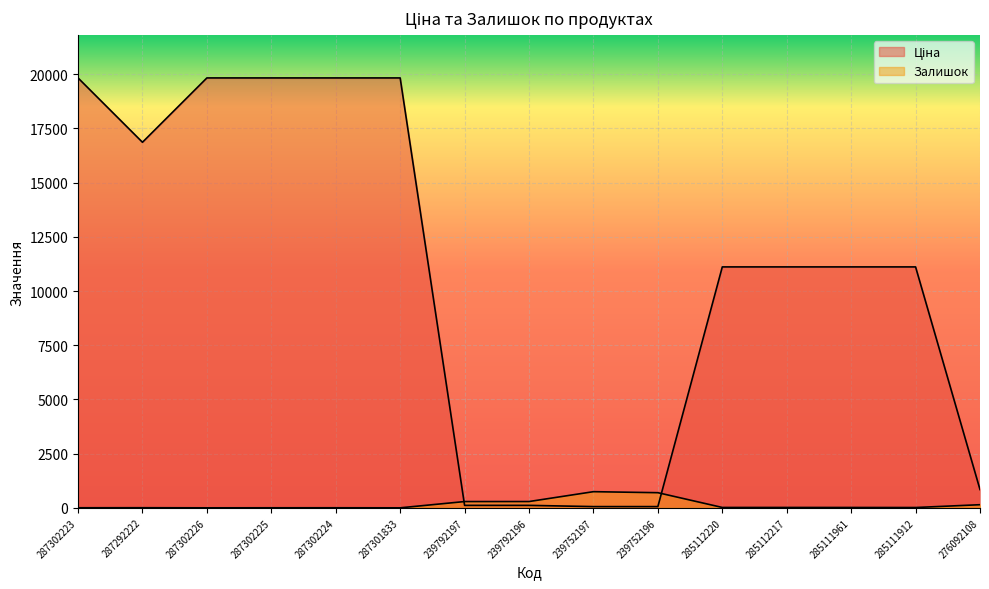

Reading left to right, list all the values displayed in this chart.

Ціна: 287302223=19831.1	287292222=16863.2	287302226=19831.1	287302225=19831.1	287302224=19831.1	287301833=19831.1	239792197=113.3	239792196=113.3	239752197=56.7	239752196=56.7	285112220=11113.6	285112217=11113.6	285111961=11113.6	285111912=11113.6	276092108=842.8
Залишок: 287302223=3.0	287292222=5.0	287302226=0.0	287302225=2.0	287302224=3.0	287301833=0.0	239792197=289.0	239792196=290.0	239752197=745.0	239752196=698.0	285112220=17.0	285112217=17.0	285111961=16.0	285111912=14.0	276092108=144.0